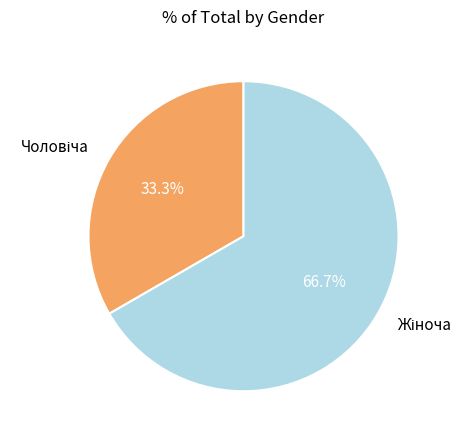

Is there a majority slice in this chart?

Yes